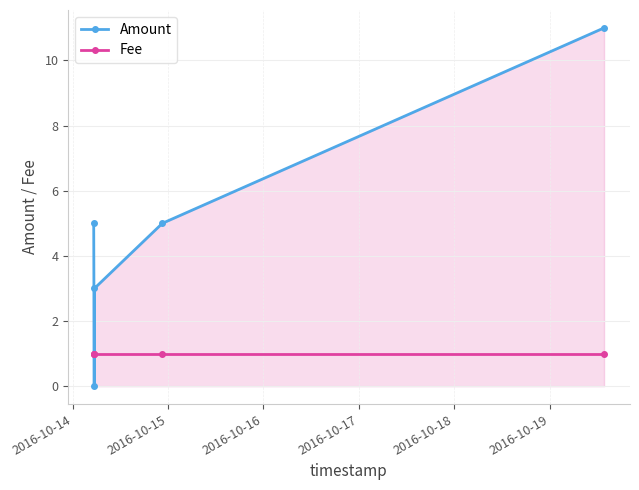

Reading left to right, extract all data points from this chart.

Amount: 5	0	3	5	11
Fee: 1	1	1	1	1